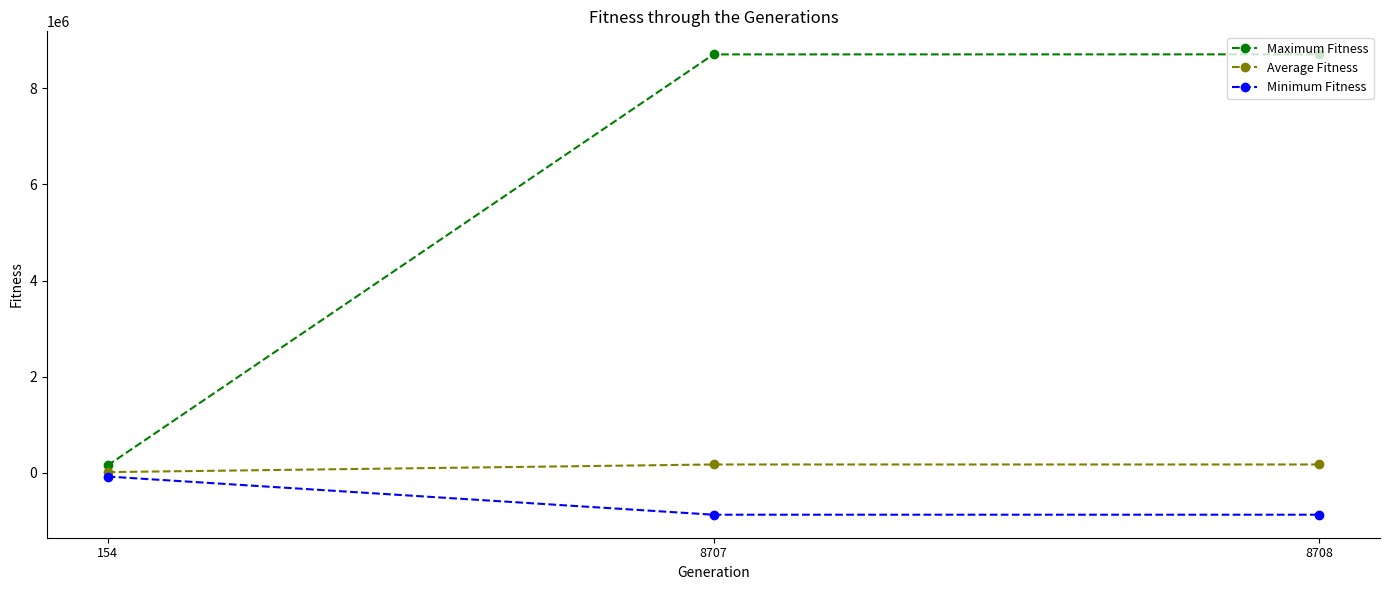

Rank the series by their maximum value, from lowest to highest.

Minimum Fitness, Average Fitness, Maximum Fitness